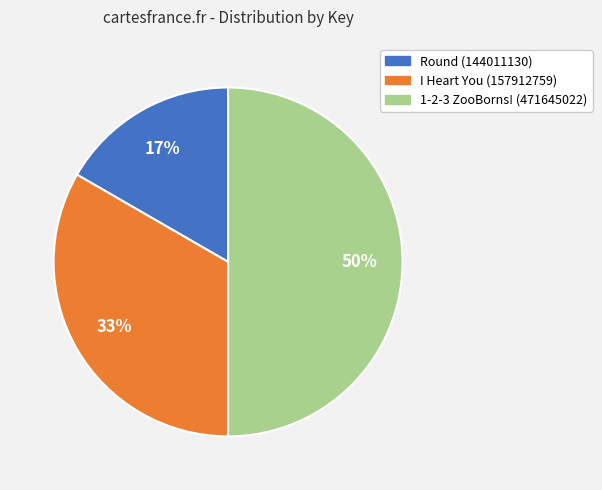

The Round (144011130) slice represents 6% of the pie. True or false?

False